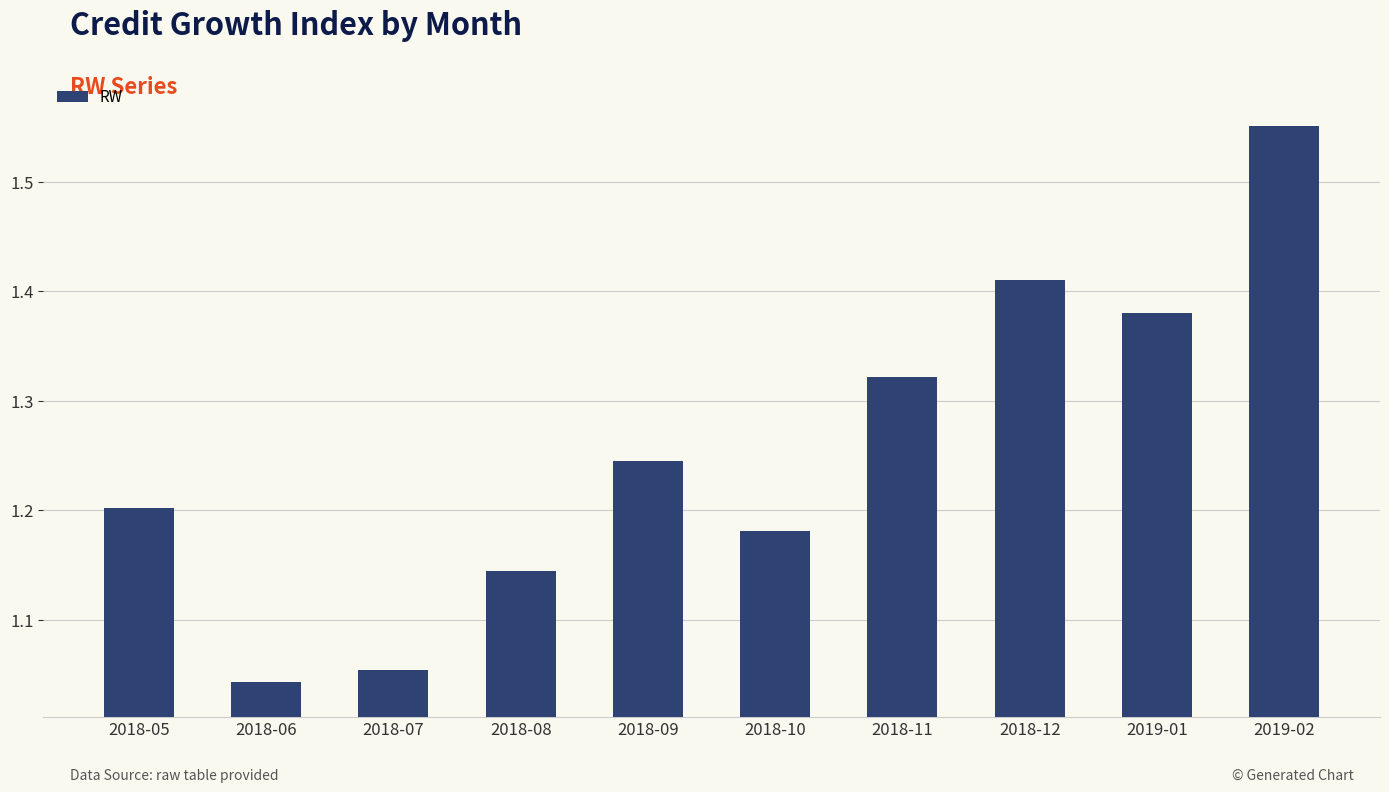

Which category has the lowest value across all series?

2018-06